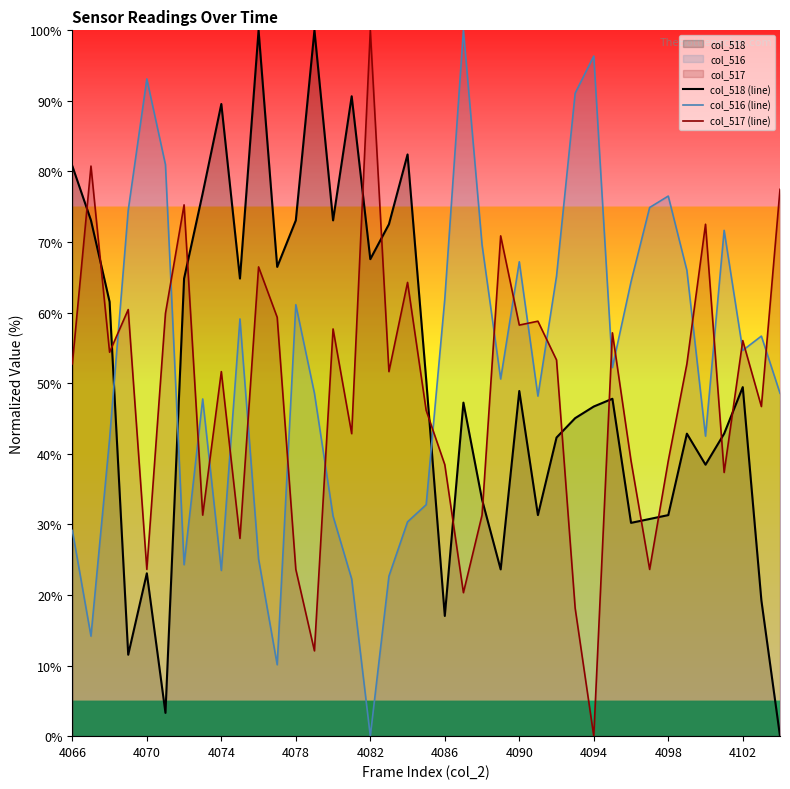

The value of col_518 (line) at 4090 is 109.5. True or false?

False